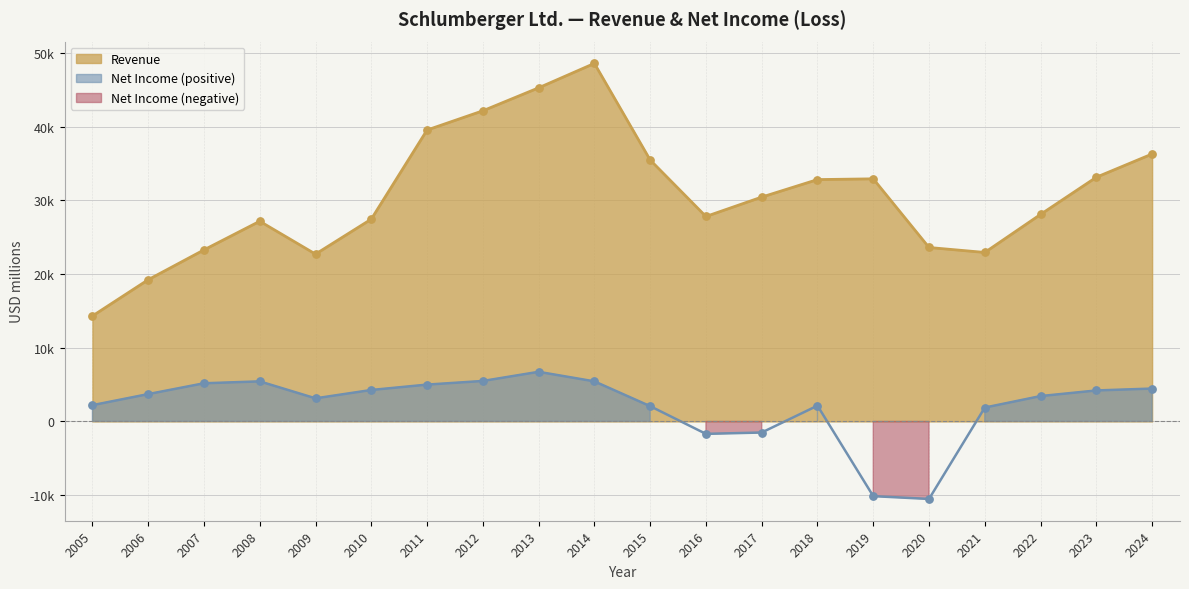

Which series has the largest total across all categories?

Revenue